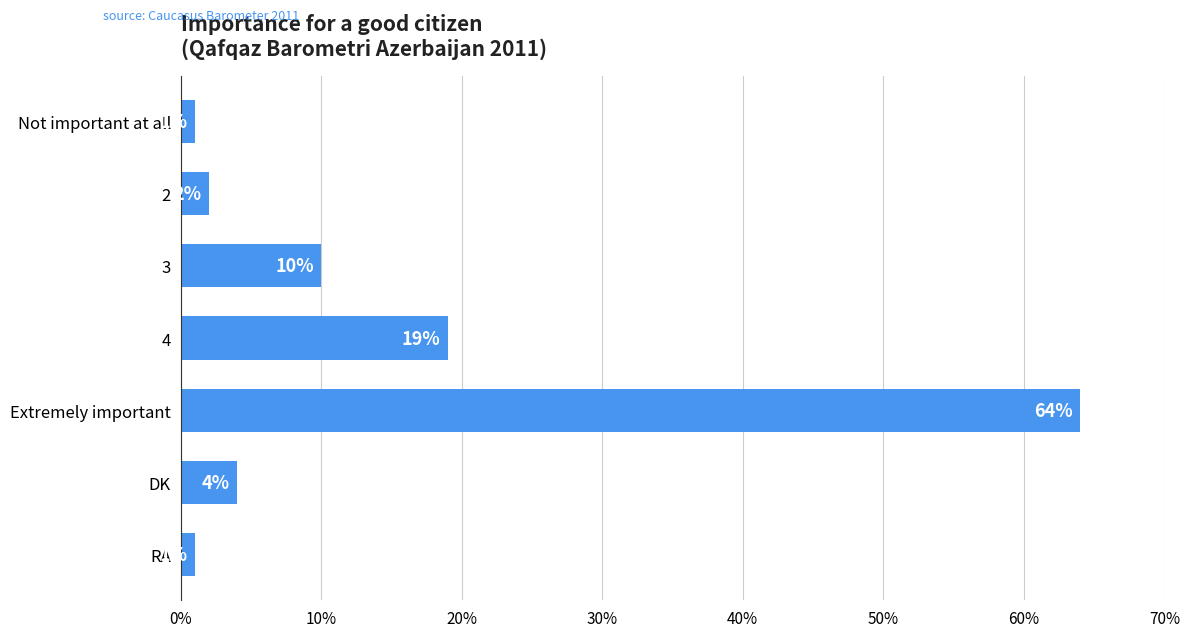

What is the greatest value displayed?

64